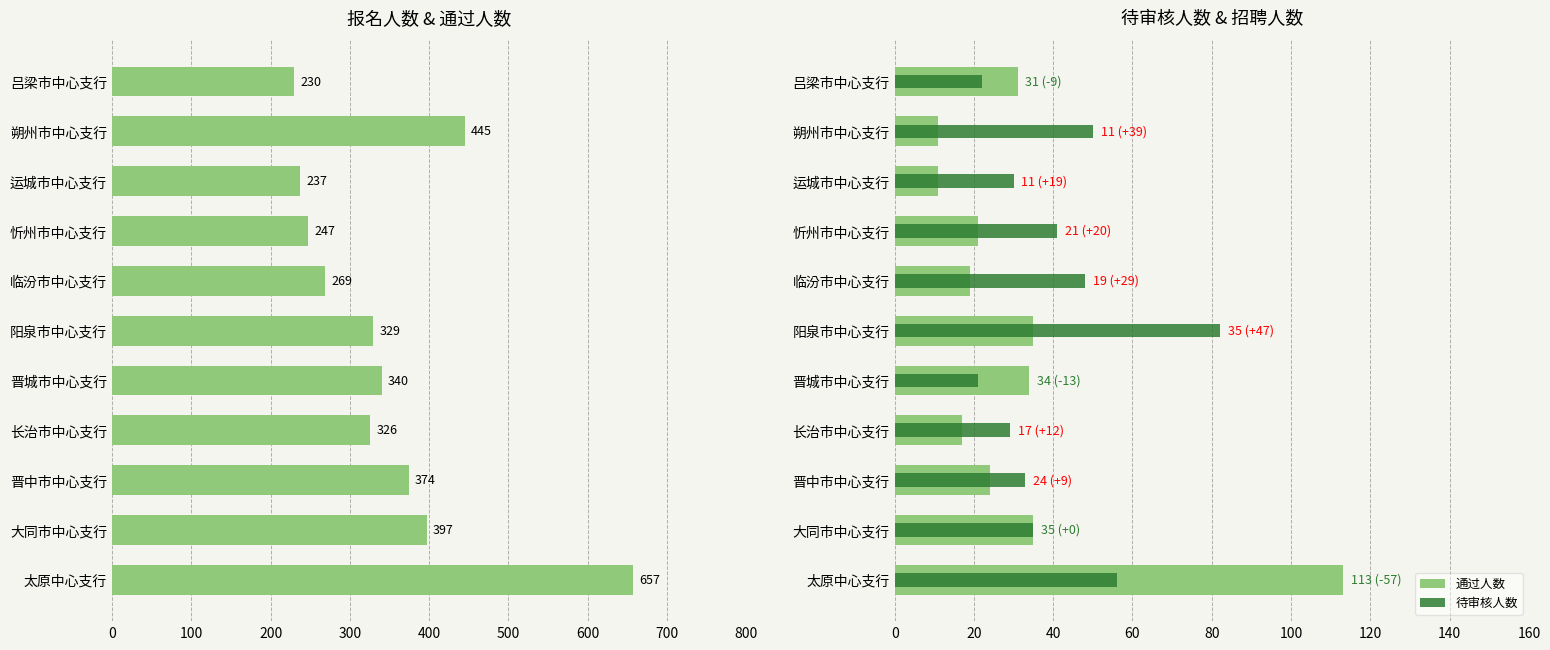

Which series has the widest spread of values?

报名人数